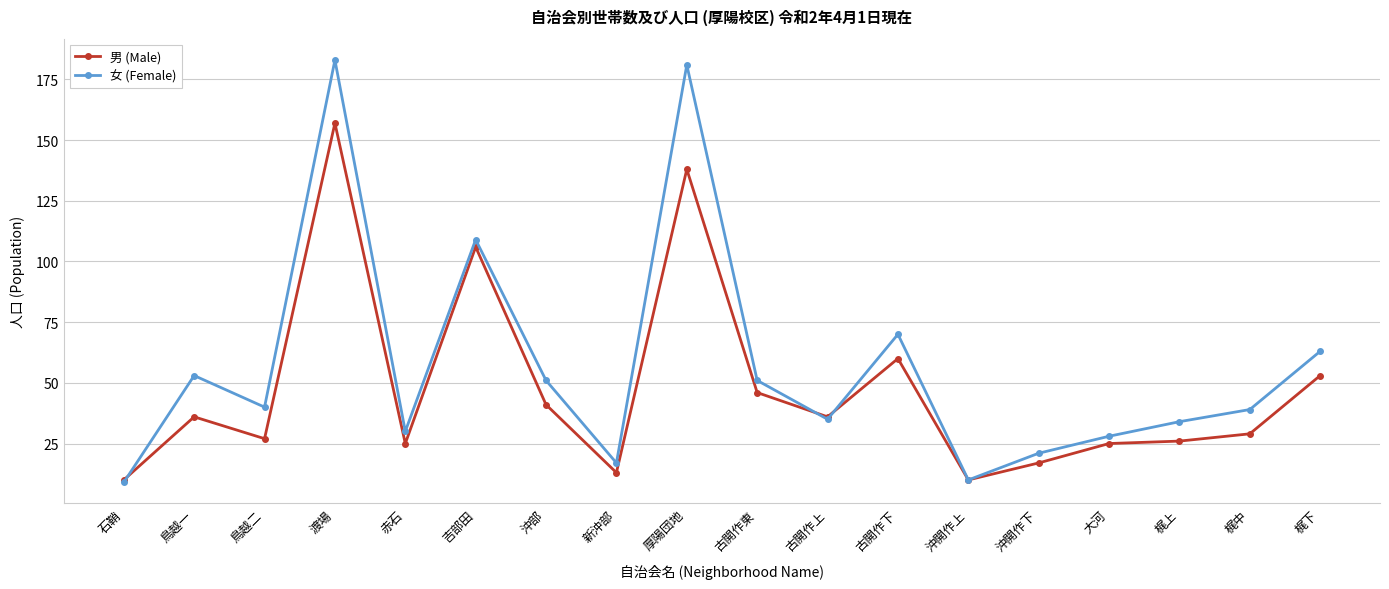

What value does the 女 (Female) series have at 梶上, to the nearest 5?

35